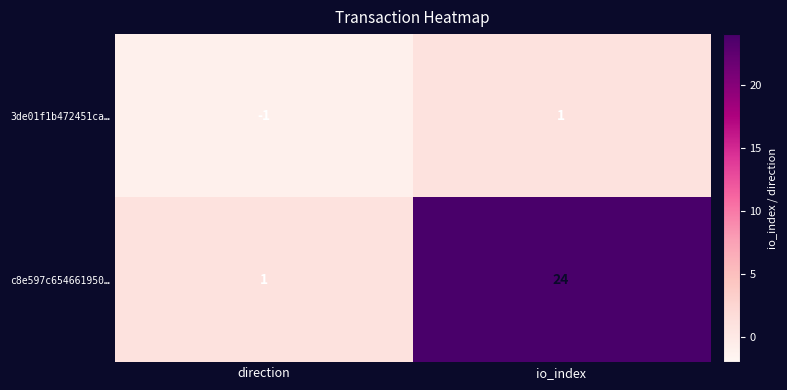

Count the number of categories in the chart.

2